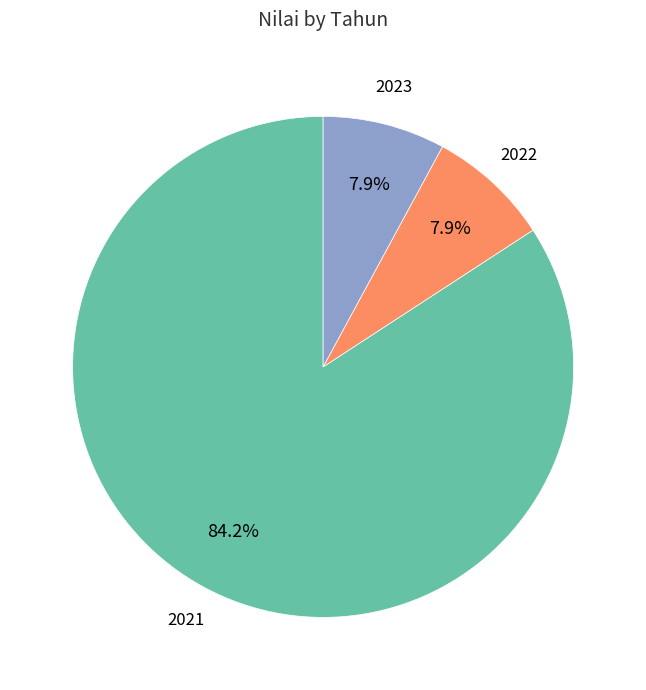

How many segments does this pie chart have?

3